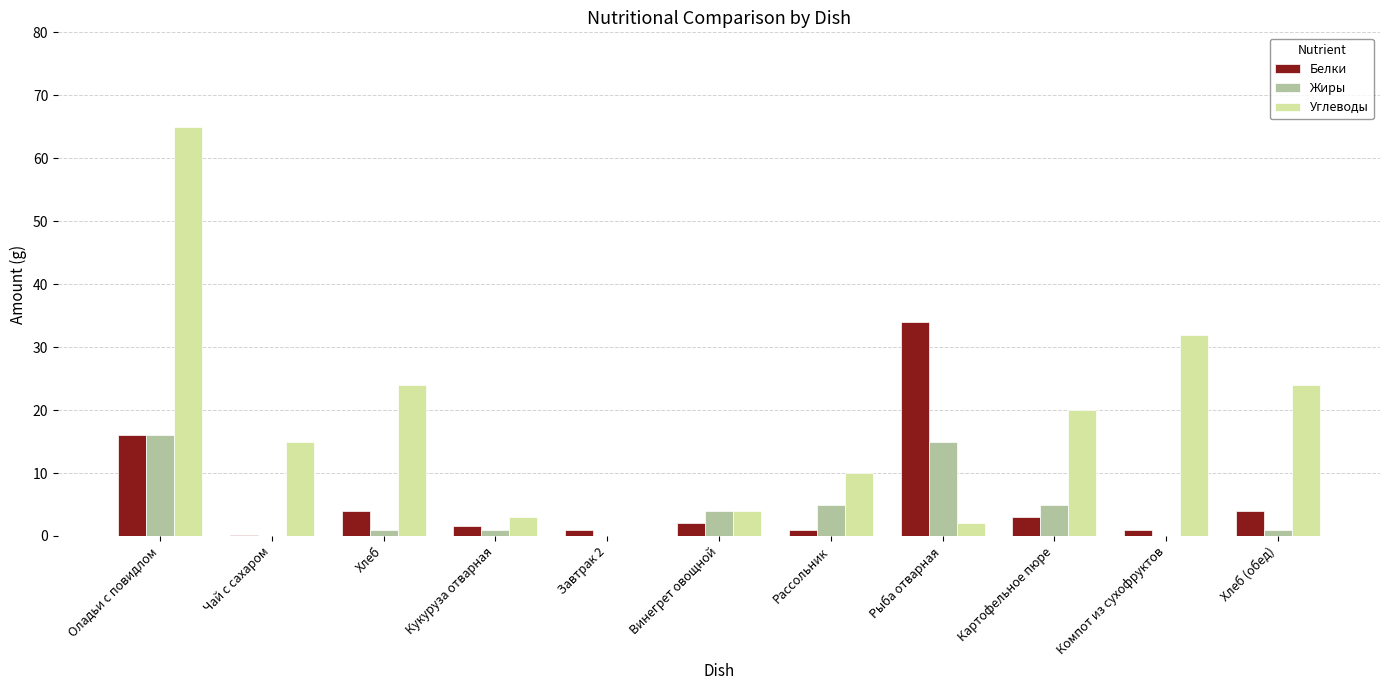

Which series changed the most between Хлеб and Рыба отварная?

Белки